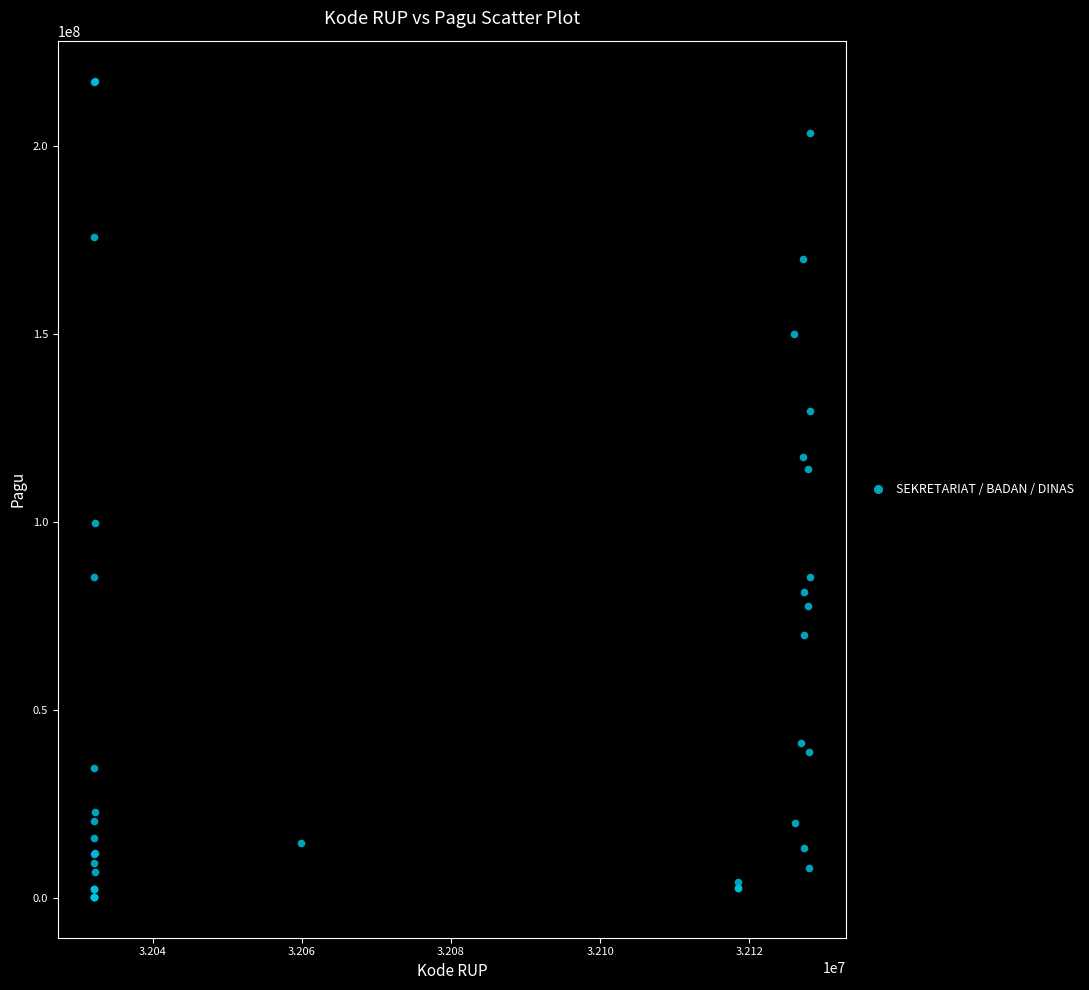

What Y value in the scatter plot is closest to 108830000?

114296000